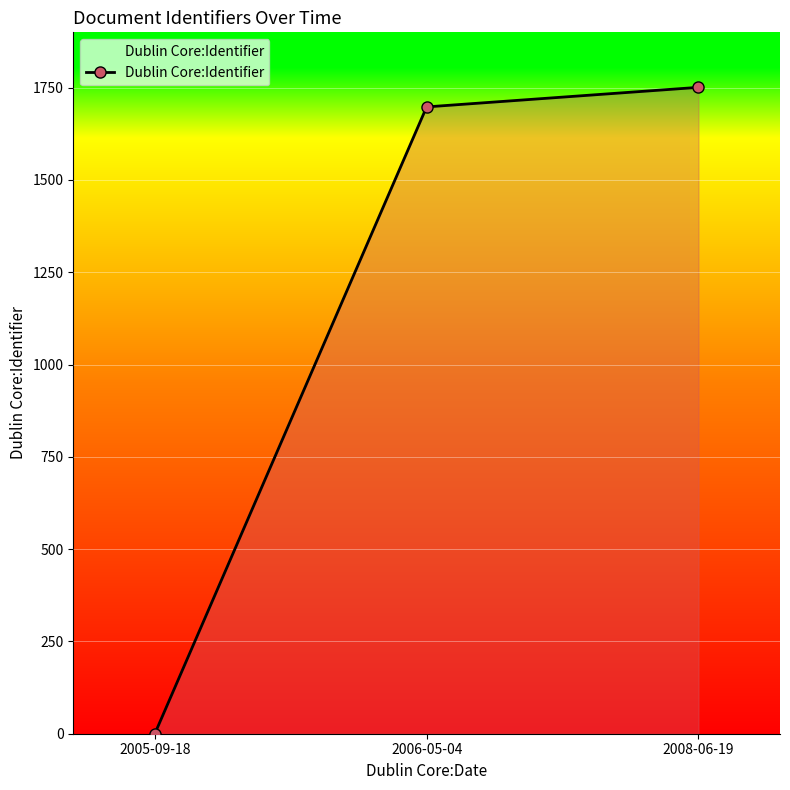

What value does the data have at 2006-05-04, to the nearest 50?

1700